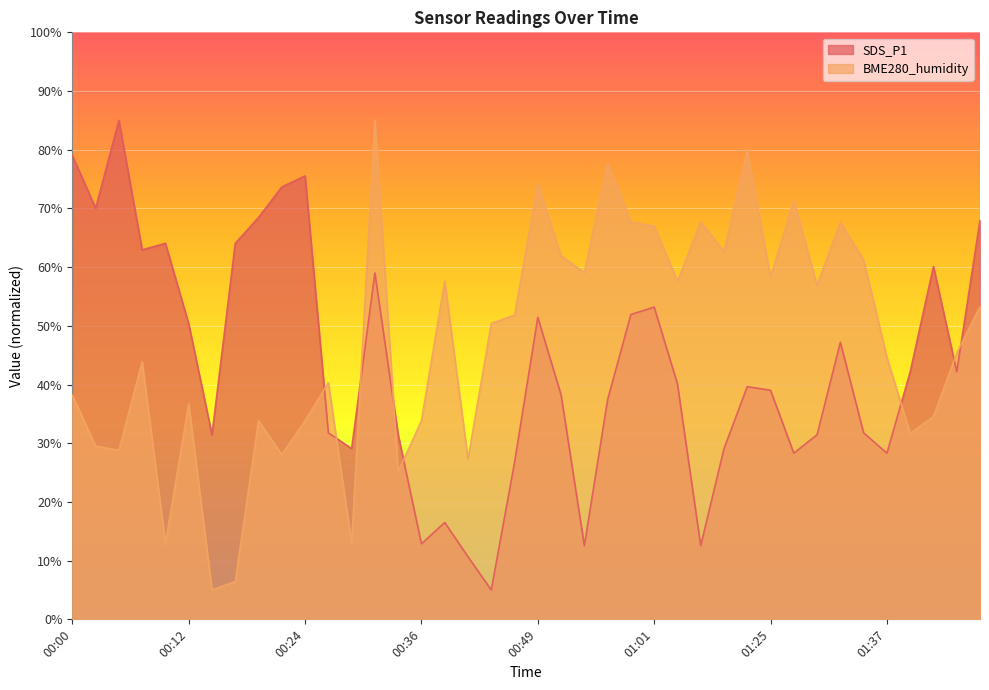

How many values in the SDS_P1 series are below 40?

20